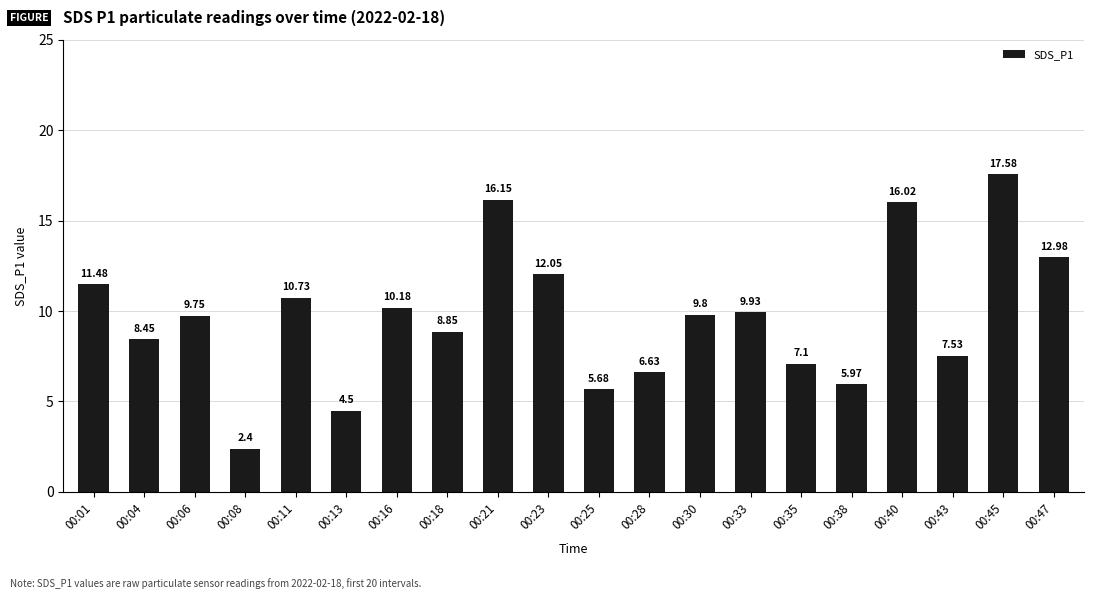

The value at 00:21 is 16.1. True or false?

True